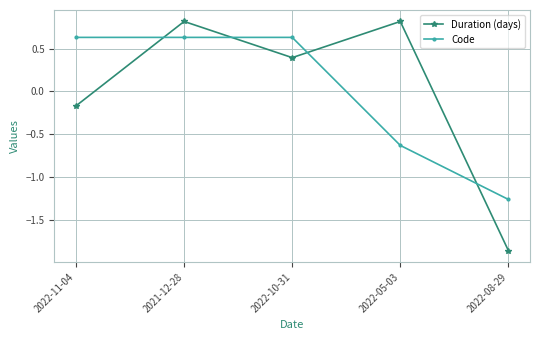

At how many categories does at least one series exceed 0?

4